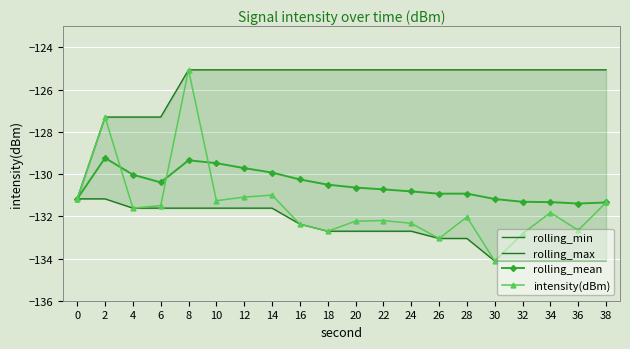

What is the value of the rolling_min point at the 5th from the left?

-131.6